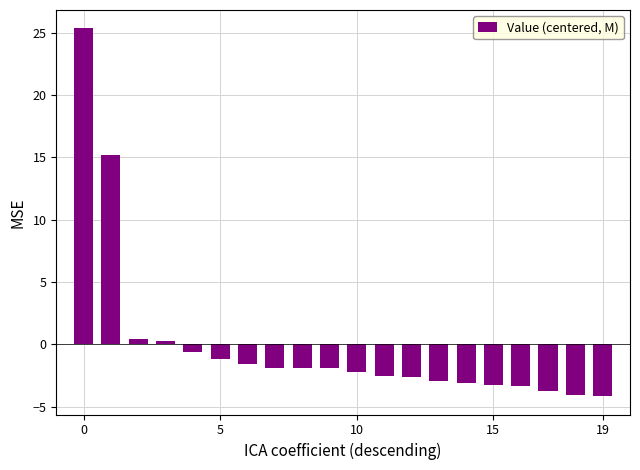

What is the difference between the second highest and second lowest values?

19.2